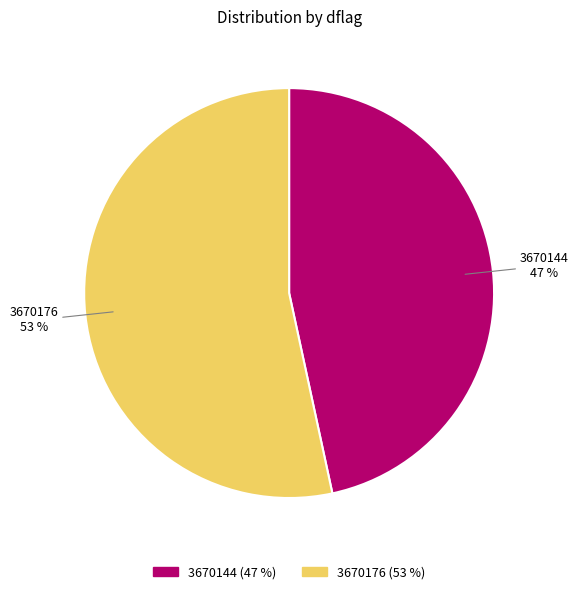

To the nearest percent, what is the combined percentage of 3670176 and 3670144?

100%